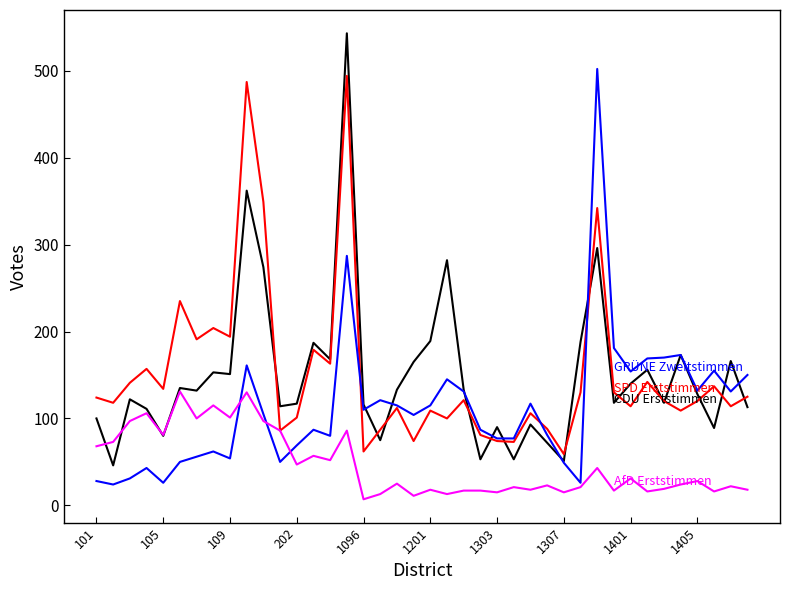

Count the number of data series in this chart.

4